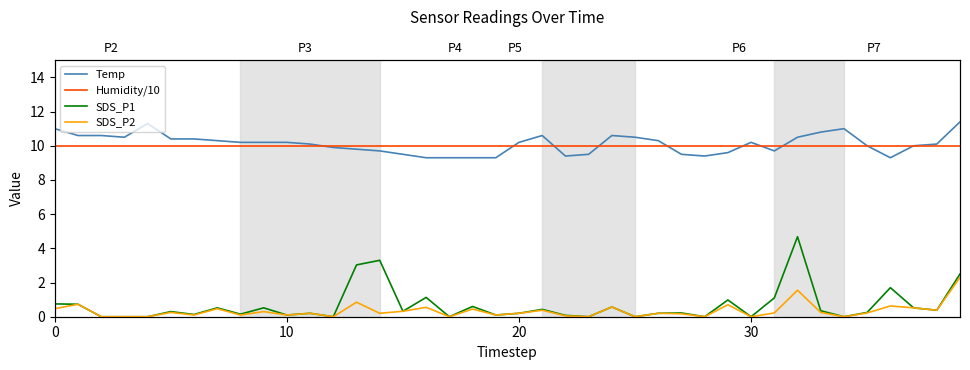

What is the approximate value of SDS_P2 at 32?

1.6